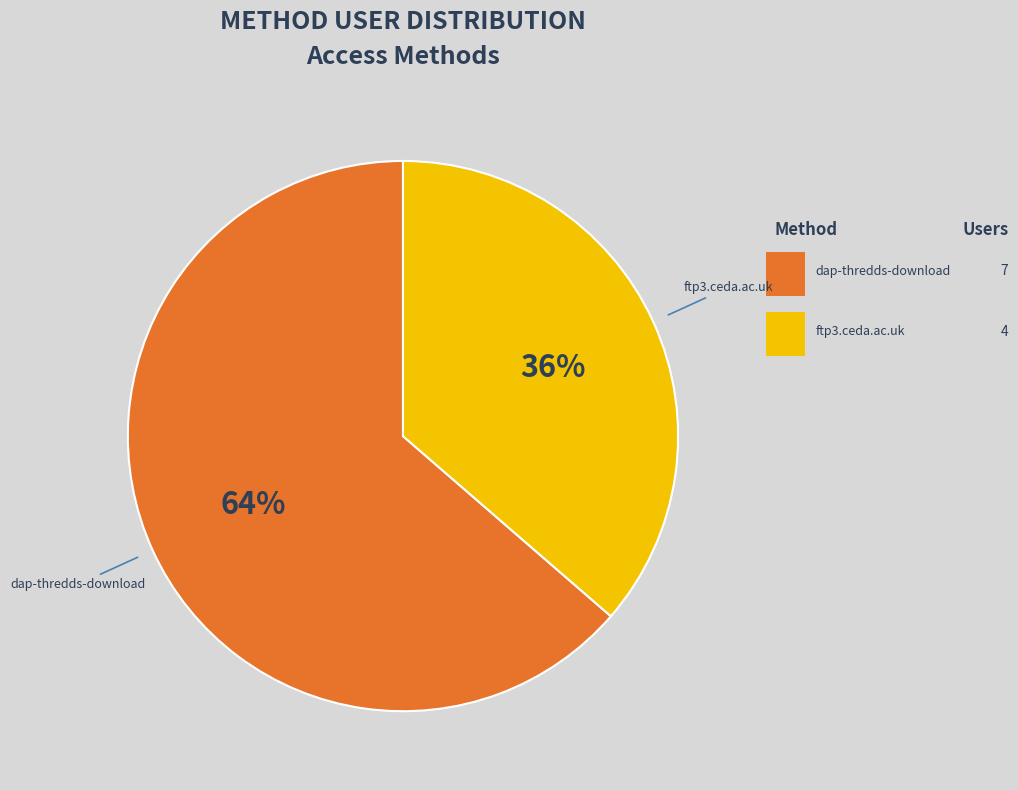

Is there a majority slice in this chart?

Yes